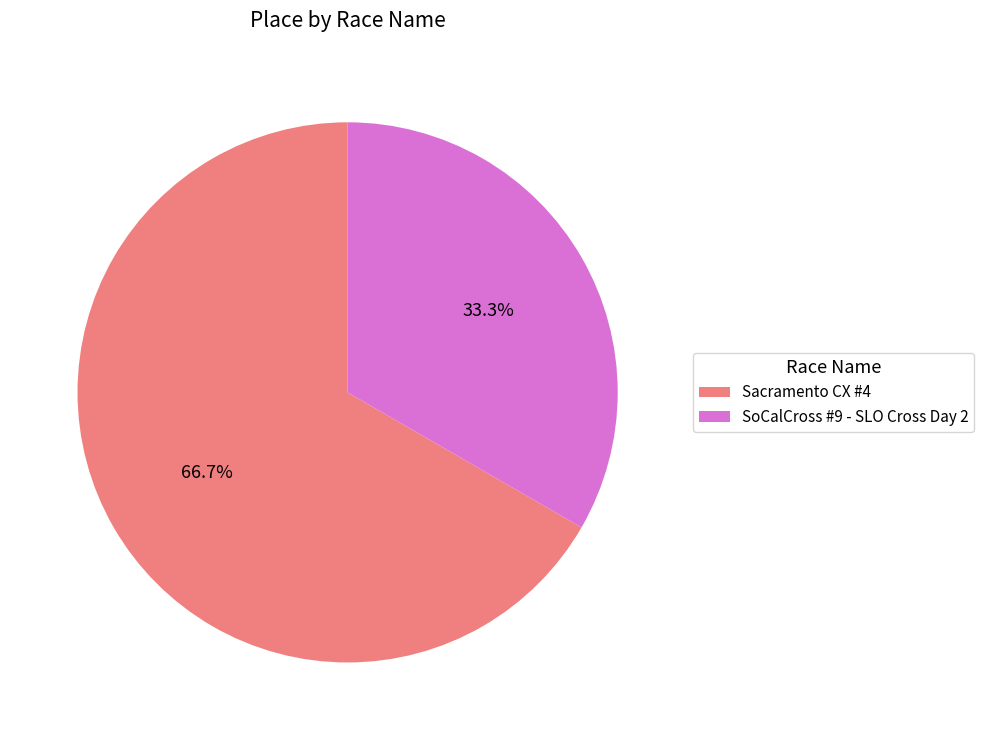

What is the ratio of the value at SoCalCross #9 - SLO Cross Day 2 to the value at Sacramento CX #4?

0.5